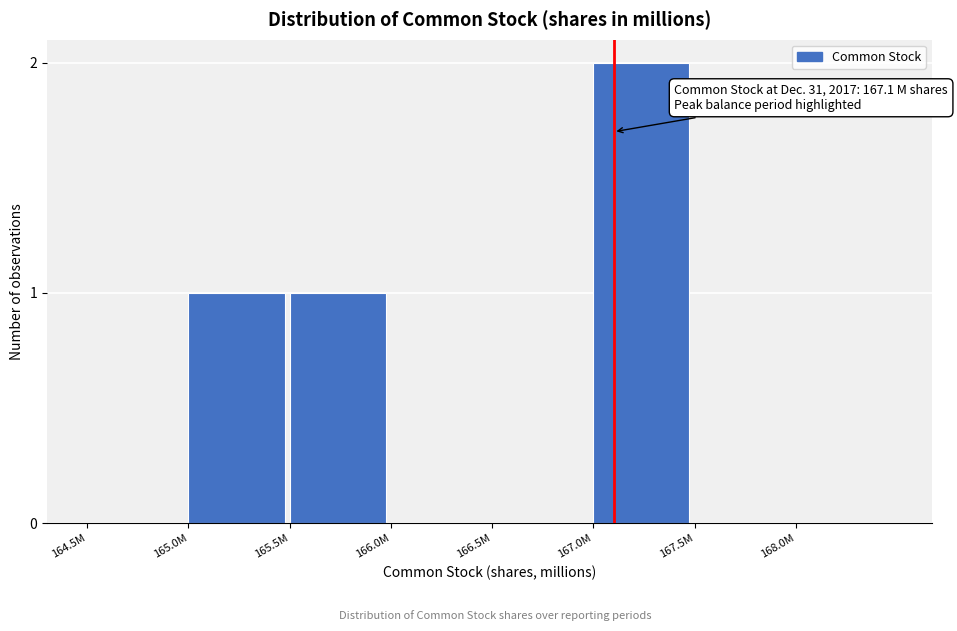

Reading left to right, extract all data points from this chart.

164.5M=0	165.0M=1	165.5M=1	166.0M=0	166.5M=0	167.0M=2	167.5M=0	168.0M=0